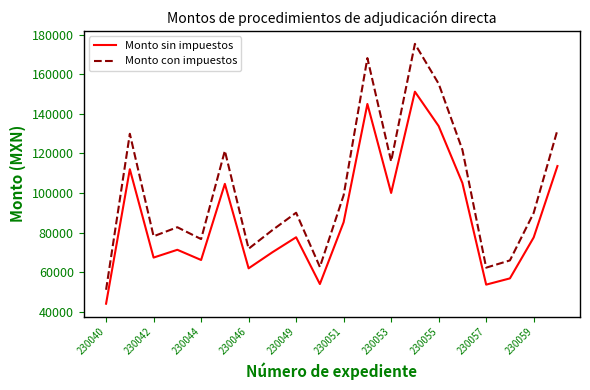

How many series are shown in this chart?

2